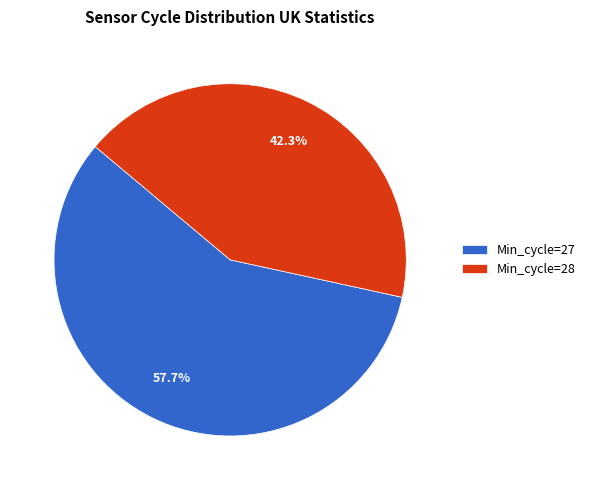

Which slice is the largest?

Min_cycle=27